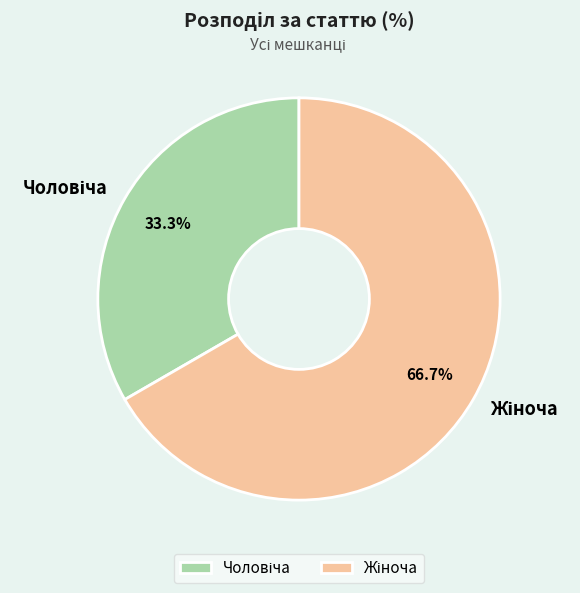

Is there a majority slice in this chart?

Yes